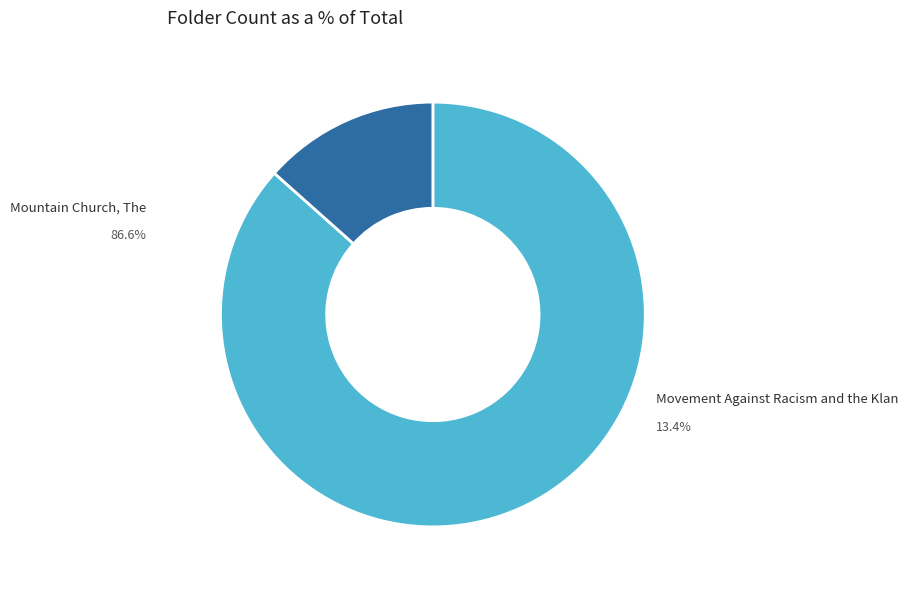

Does Movement Against Racism and the Klan account for over 50% of the chart?

No